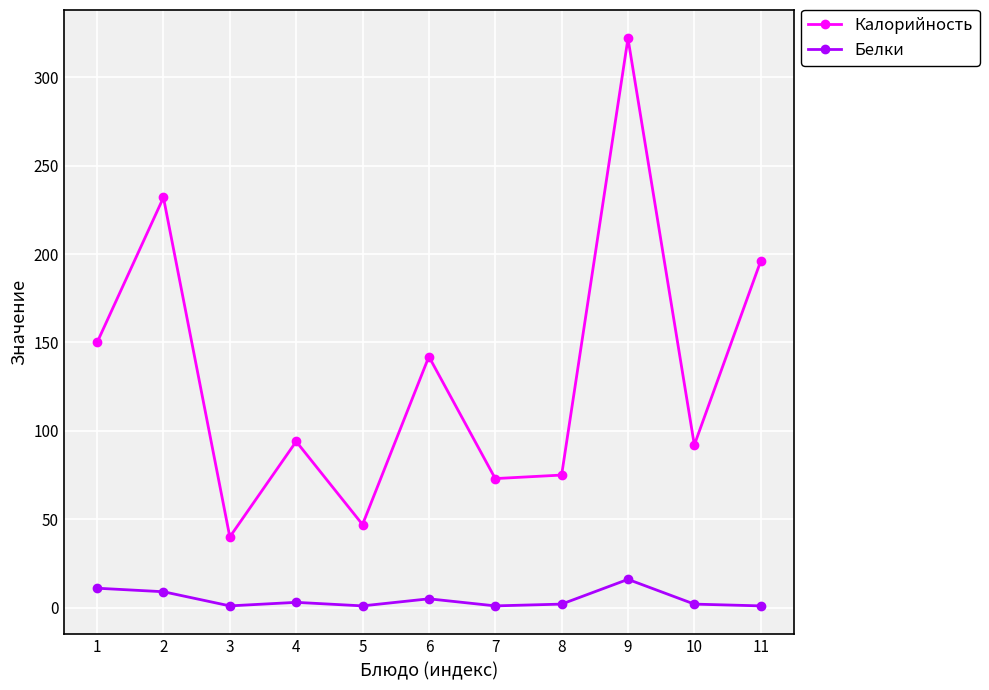

At 9, list the series in order from largest to smallest.

Калорийность, Белки